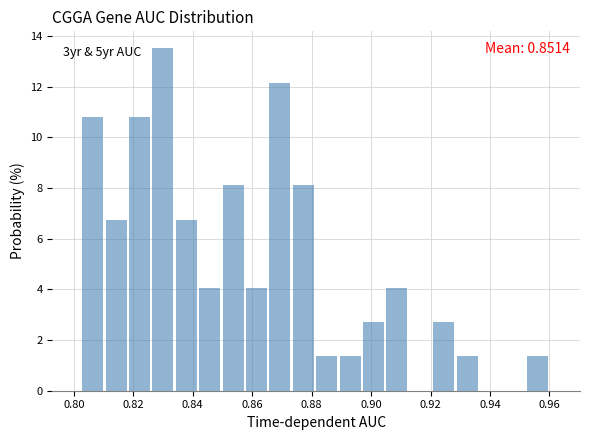

Around what value on the x-axis is the tallest bar? Give the approximate position of its centre, as read against the axis.

0.830